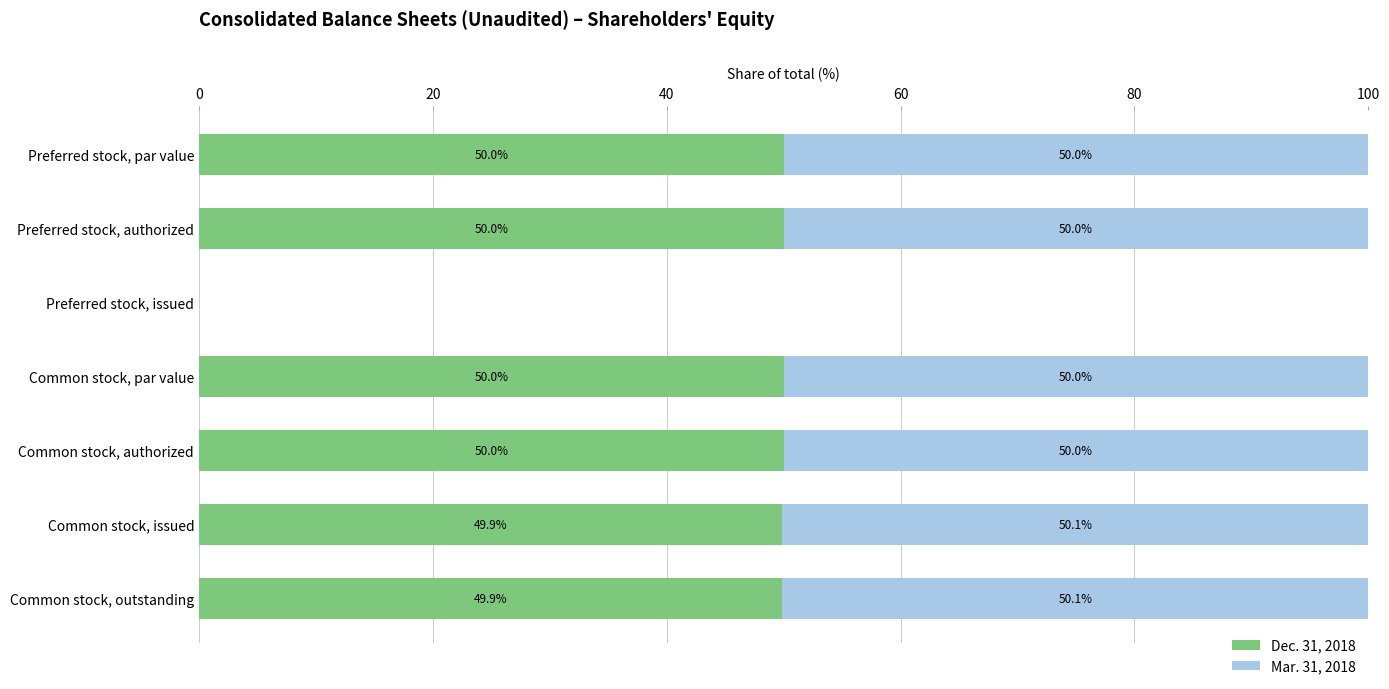

What is the sum of the Dec. 31, 2018 values at Common stock, par value and Preferred stock, authorized?

100.0